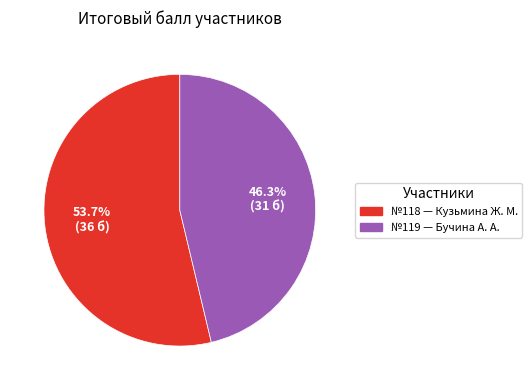

To the nearest percent, what is the difference between the largest and smallest slice percentages?

7%